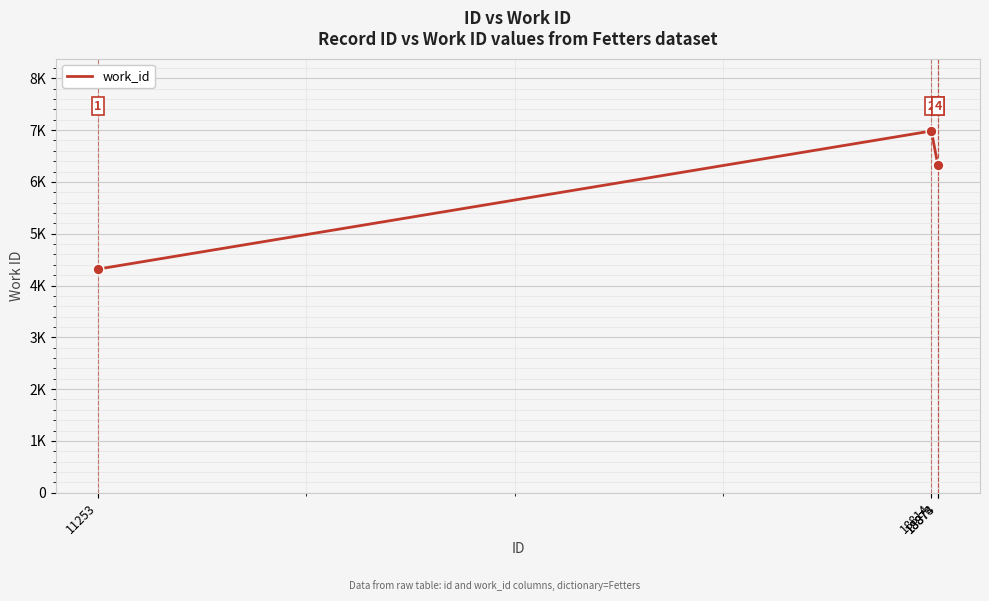

Between 11253 and 18814, which is larger?

18814